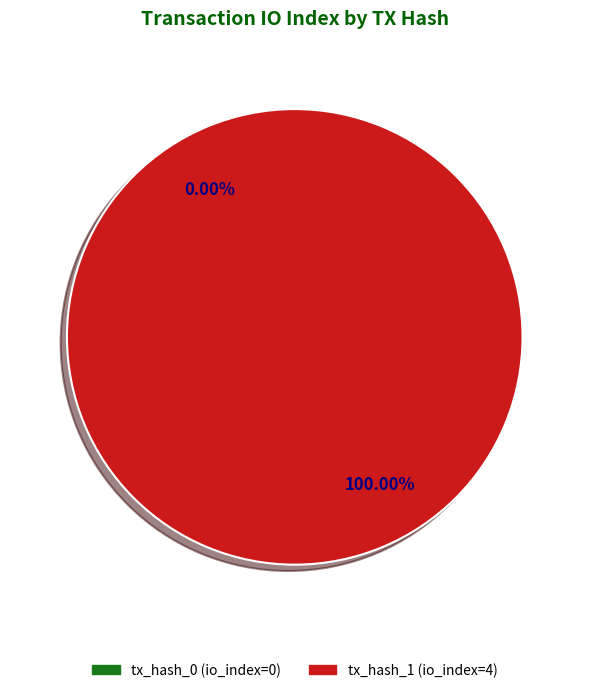

To the nearest percent, what is the combined percentage of tx_hash_1 and tx_hash_0?

100%